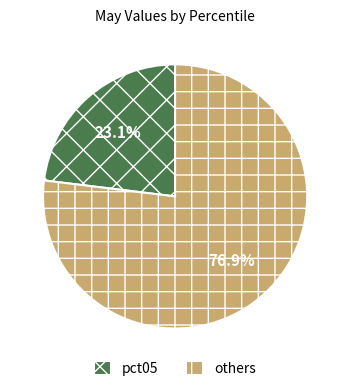

Which category has the biggest portion of the pie?

others